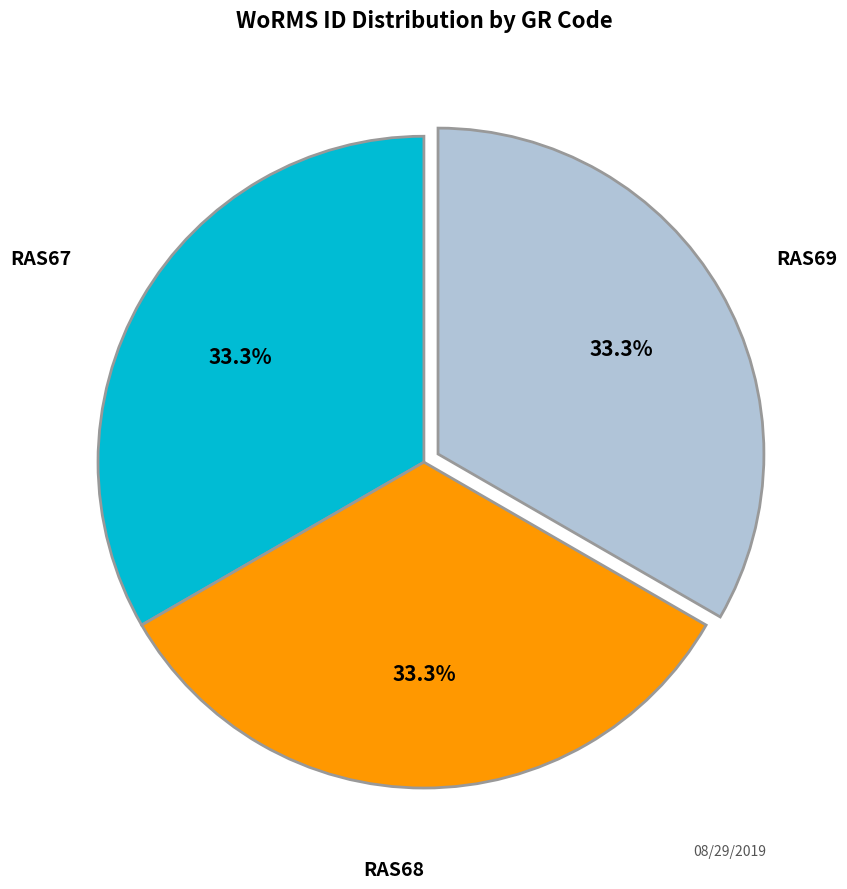

How many slices are in this pie chart?

3